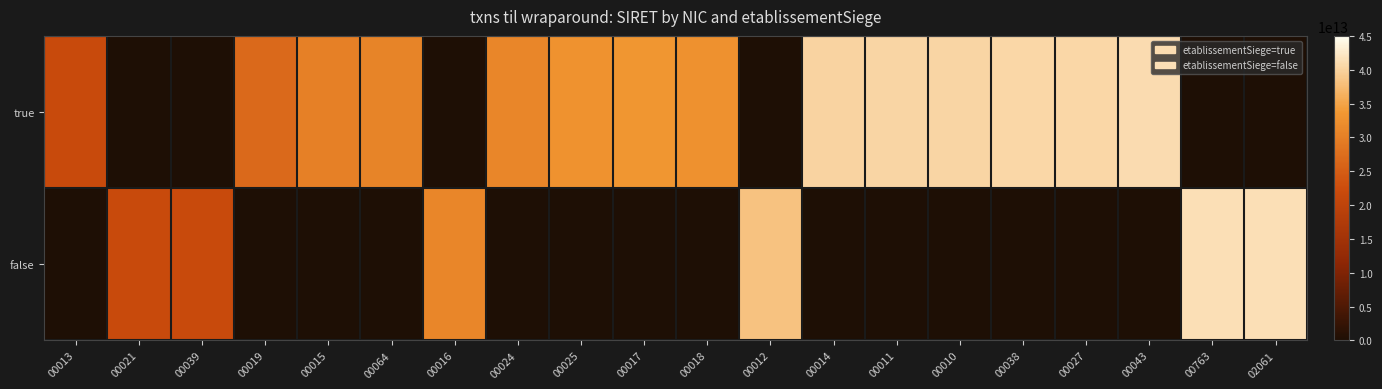

What is the difference between the highest and lowest values at 00012?

38237423900012